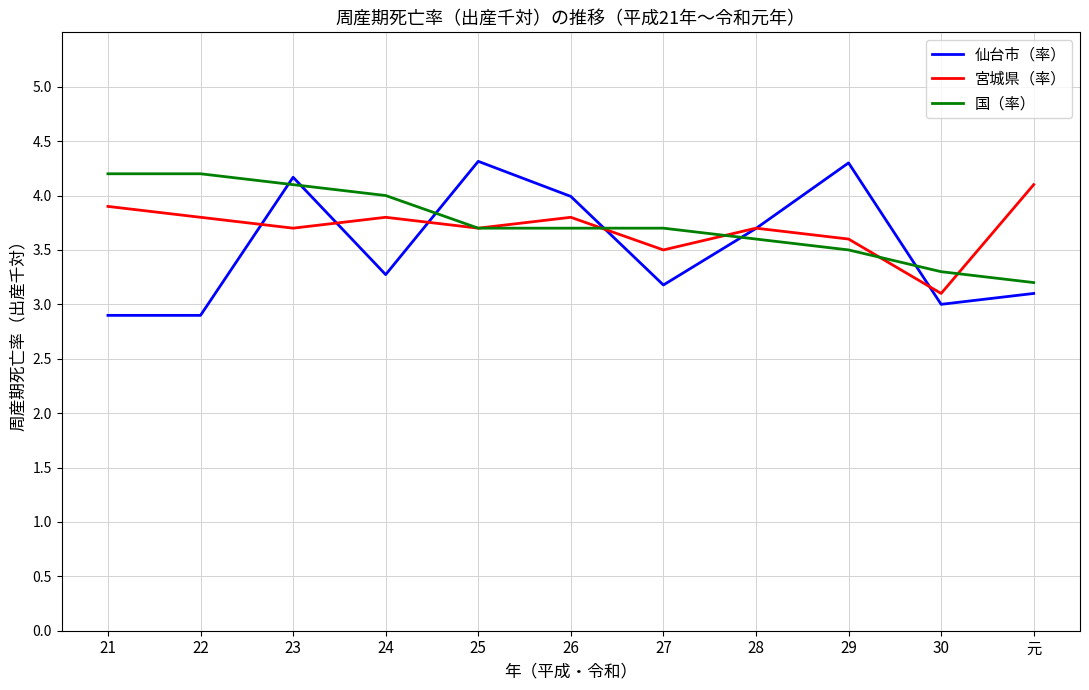

Which series has the largest range (max minus min)?

仙台市（率）